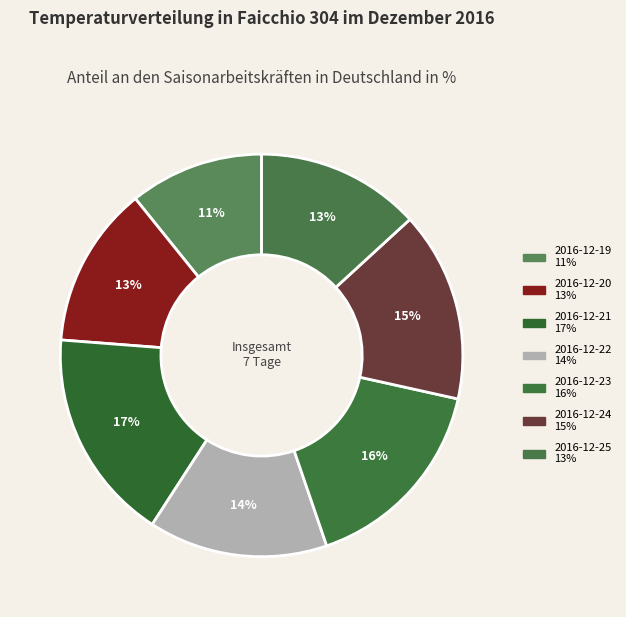

To the nearest percent, what is the average slice percentage?

14%